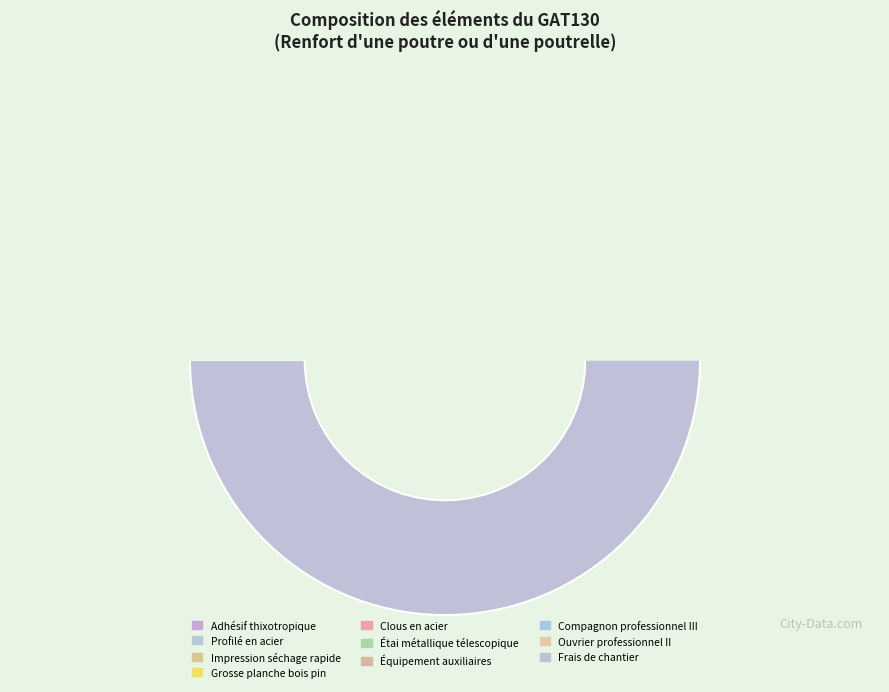

Between Frais de chantier and Étai métallique télescopique, which is larger?

Frais de chantier